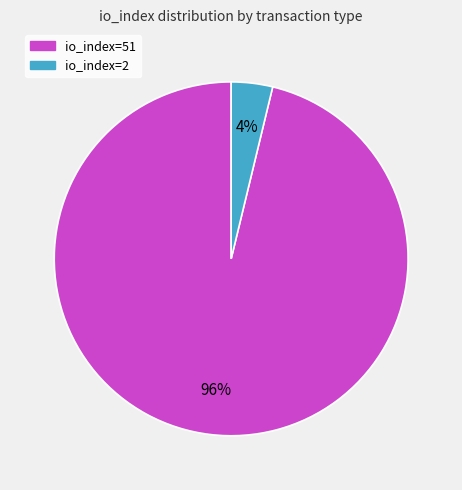

Rank the categories by value from highest to lowest.

io_index=51, io_index=2